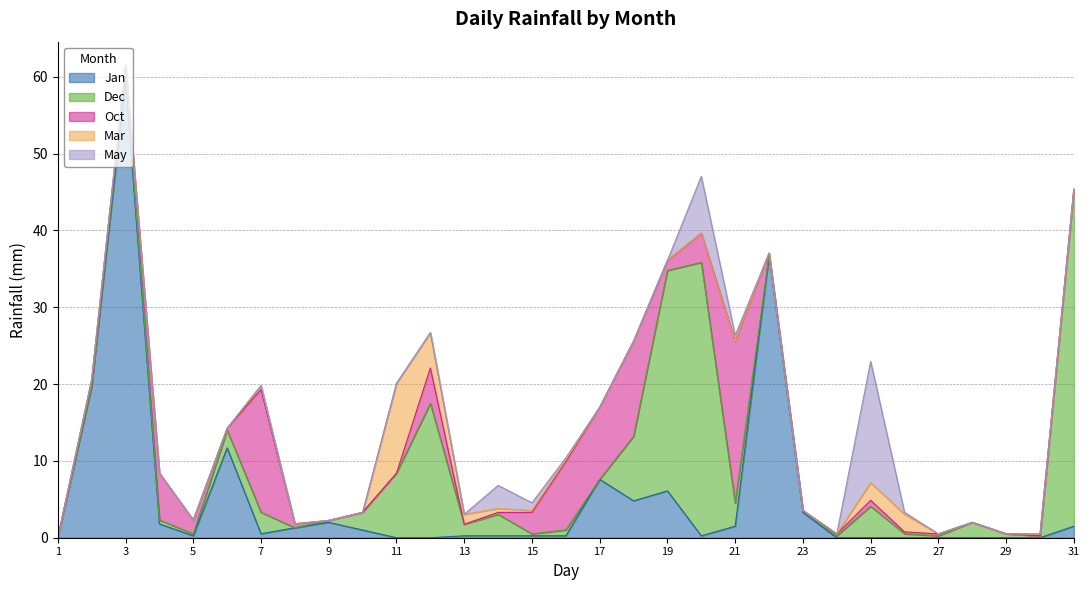

True or false: Oct and Mar cross at least once.

True